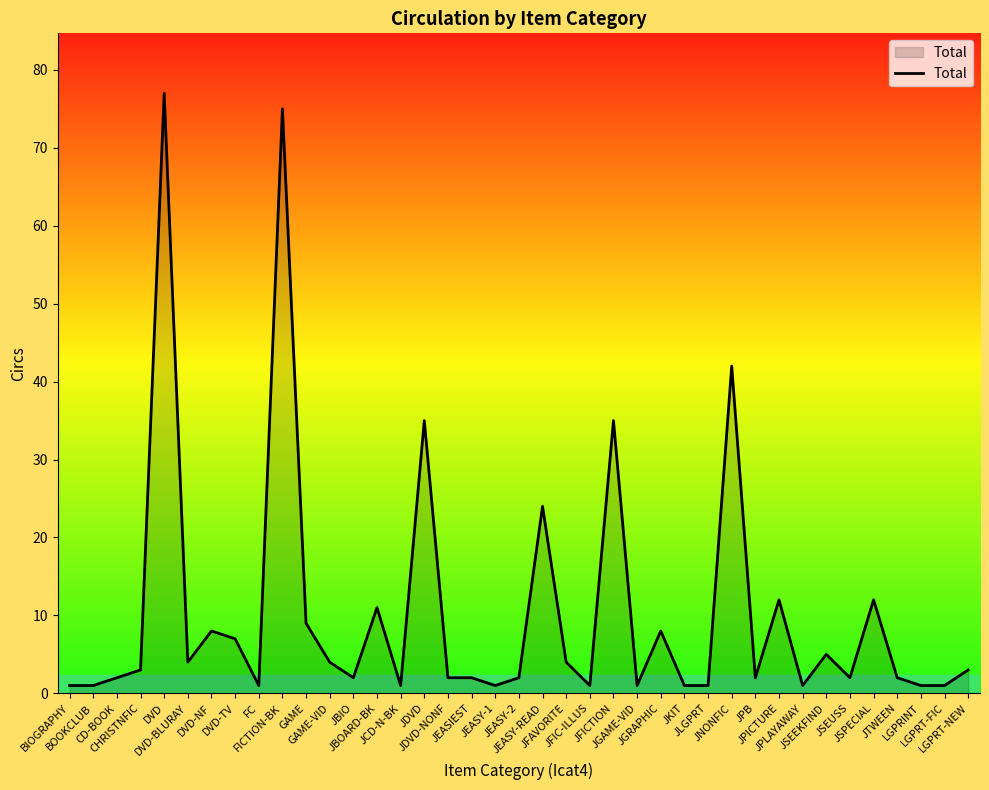

Reading left to right, transcribe all the data shown in this chart.

BIOGRAPHY=1	BOOKCLUB=1	CD-BOOK=2	CHRISTNFIC=3	DVD=77	DVD-BLURAY=4	DVD-NF=8	DVD-TV=7	FC=1	FICTION-BK=75	GAME=9	GAME-VID=4	JBIO=2	JBOARD-BK=11	JCD-N-BK=1	JDVD=35	JDVD-NONF=2	JEASIEST=2	JEASY-1=1	JEASY-2=2	JEASY-READ=24	JFAVORITE=4	JFIC-ILLUS=1	JFICTION=35	JGAME-VID=1	JGRAPHIC=8	JKIT=1	JLGPRT=1	JNONFIC=42	JPB=2	JPICTURE=12	JPLAYAWAY=1	JSEEKFIND=5	JSEUSS=2	JSPECIAL=12	JTWEEN=2	LGPRINT=1	LGPRT-FIC=1	LGPRT-NEW=3